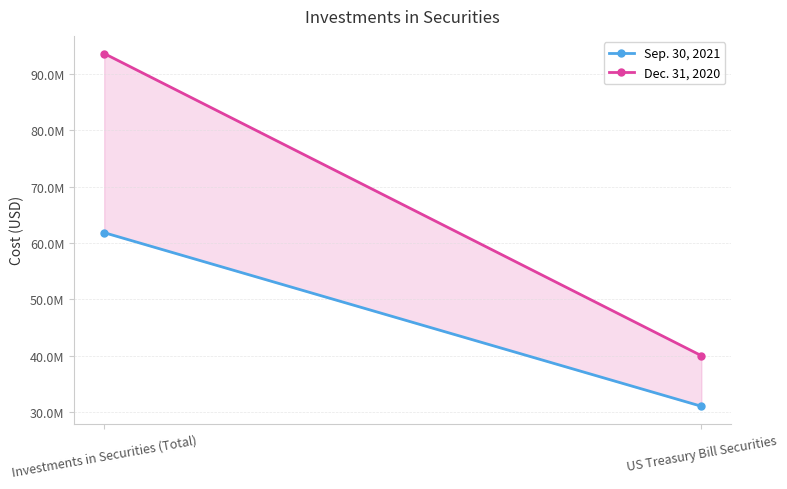

Reading right to left, extract all data points from this chart.

Sep. 30, 2021: 30997365	61836093
Dec. 31, 2020: 39981708	93658656